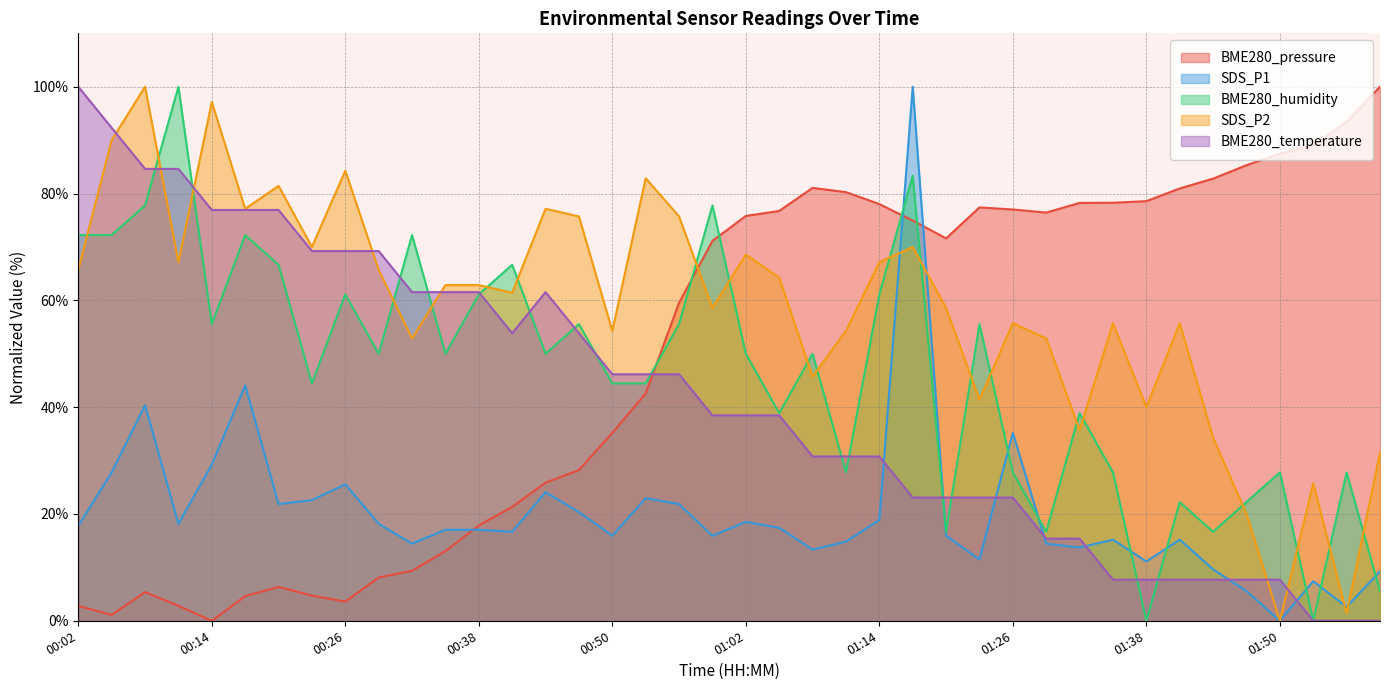

How many values in SDS_P1 are above zero?

39